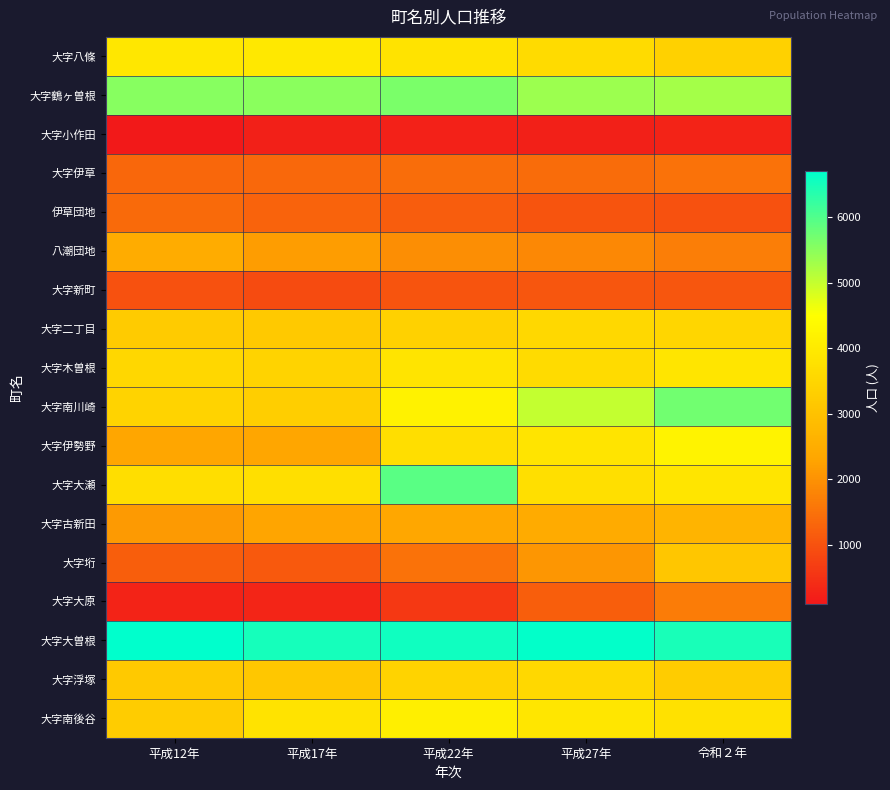

What is the spread (max minus min) of values at 令和２年?

6224